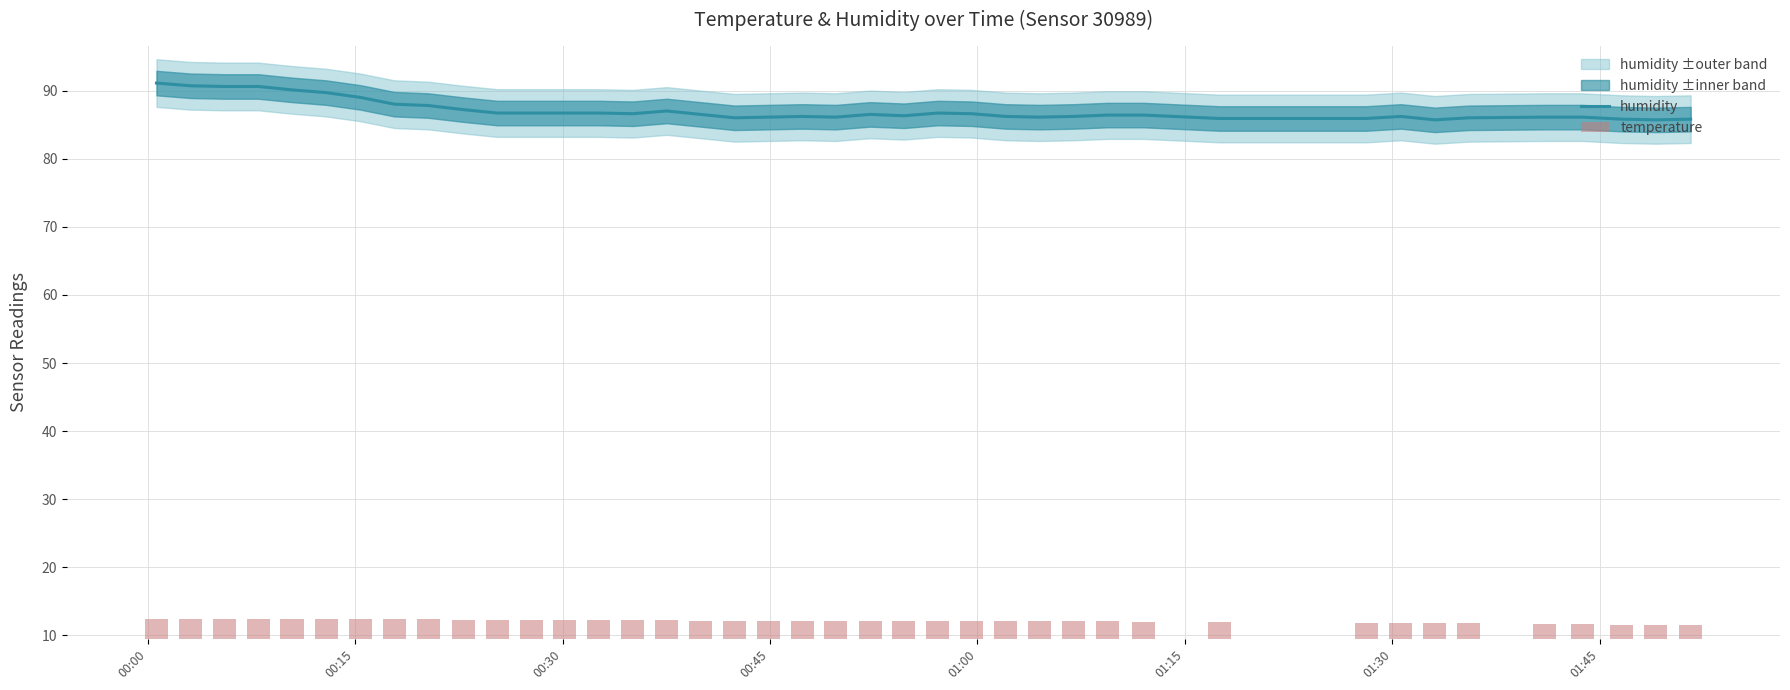

What is the maximum value for humidity?

91.1